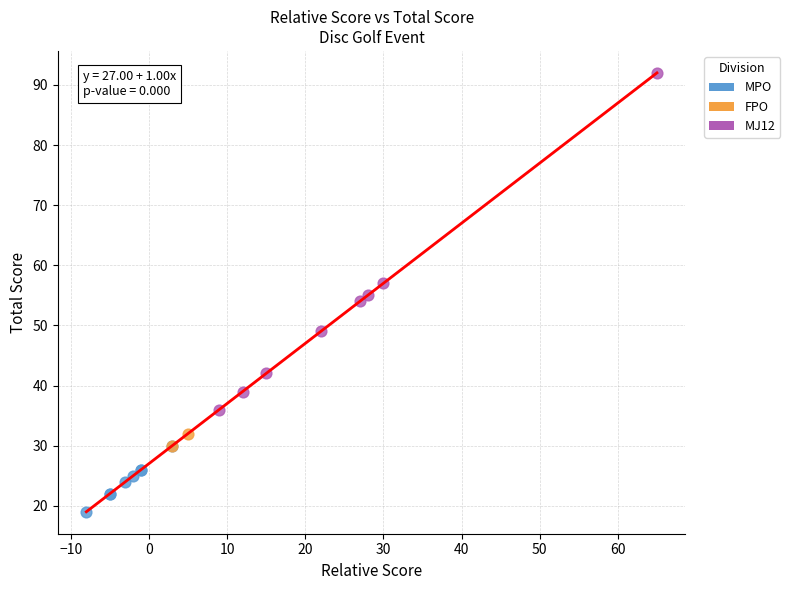

What are all the series names shown in the legend?

MPO, FPO, MJ12